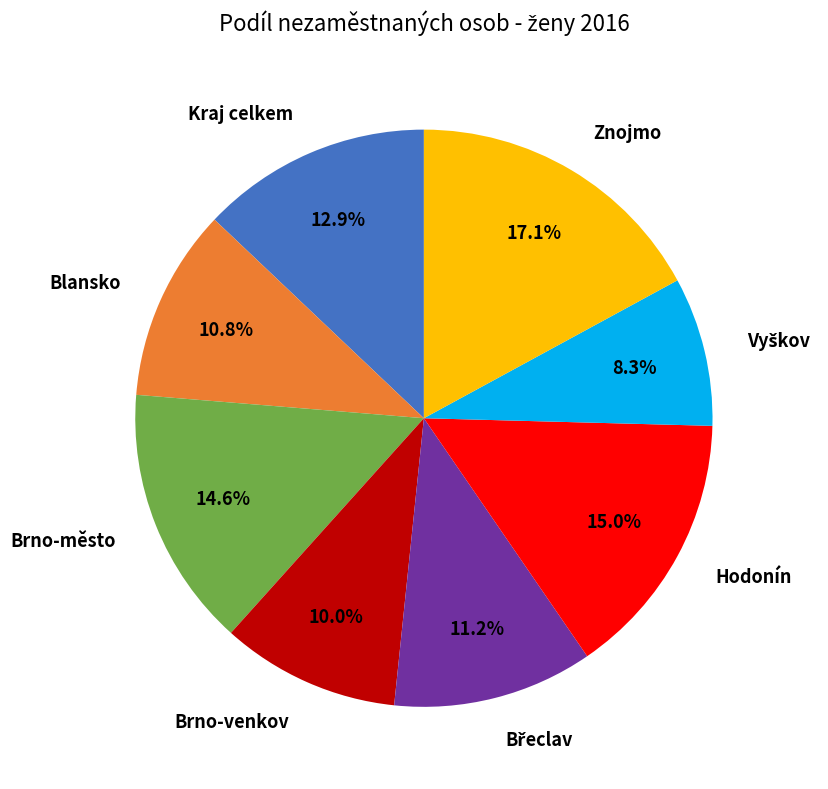

What percentage is the Brno-město slice, to the nearest percent?

15%